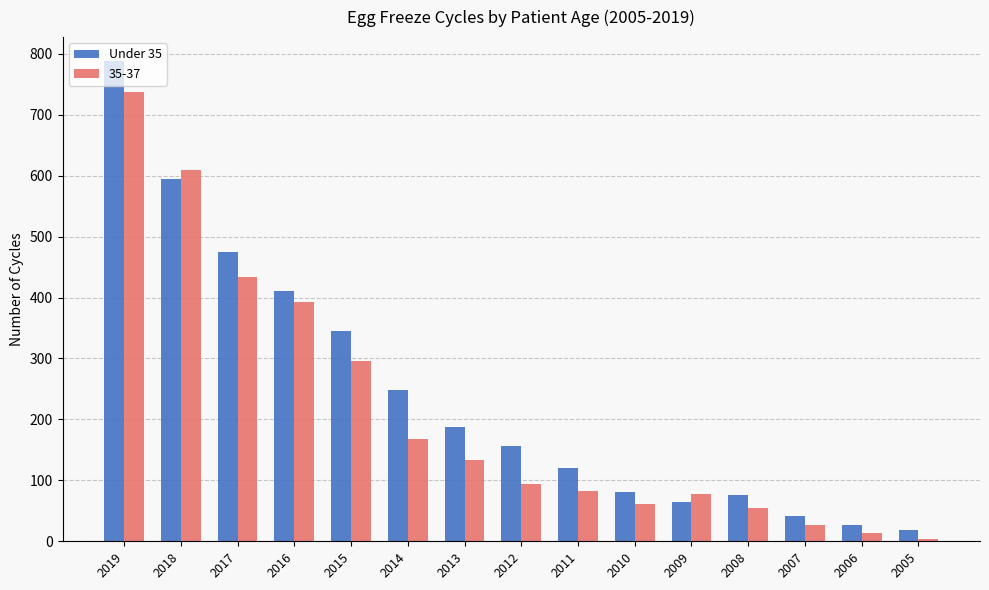

The 35-37 series shows 14 at 2006. True or false?

True